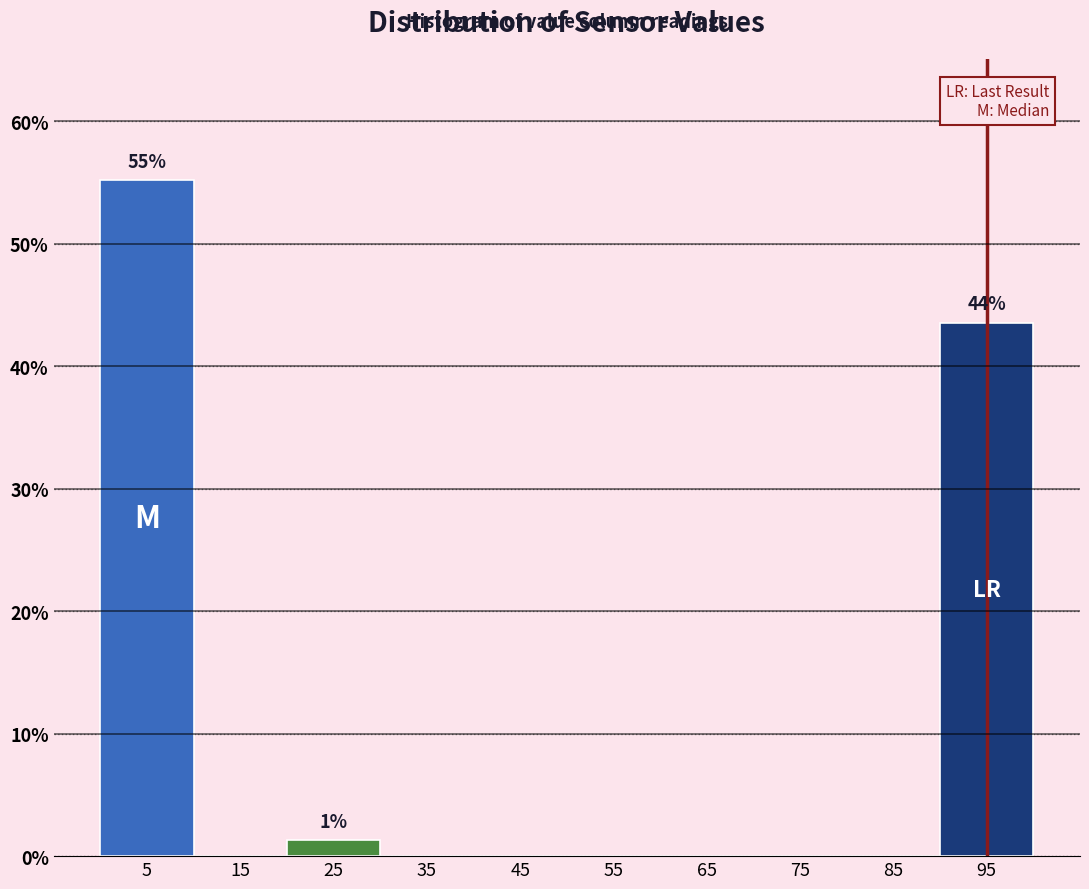

Which range on the x-axis has the tallest bar?

0 to 10